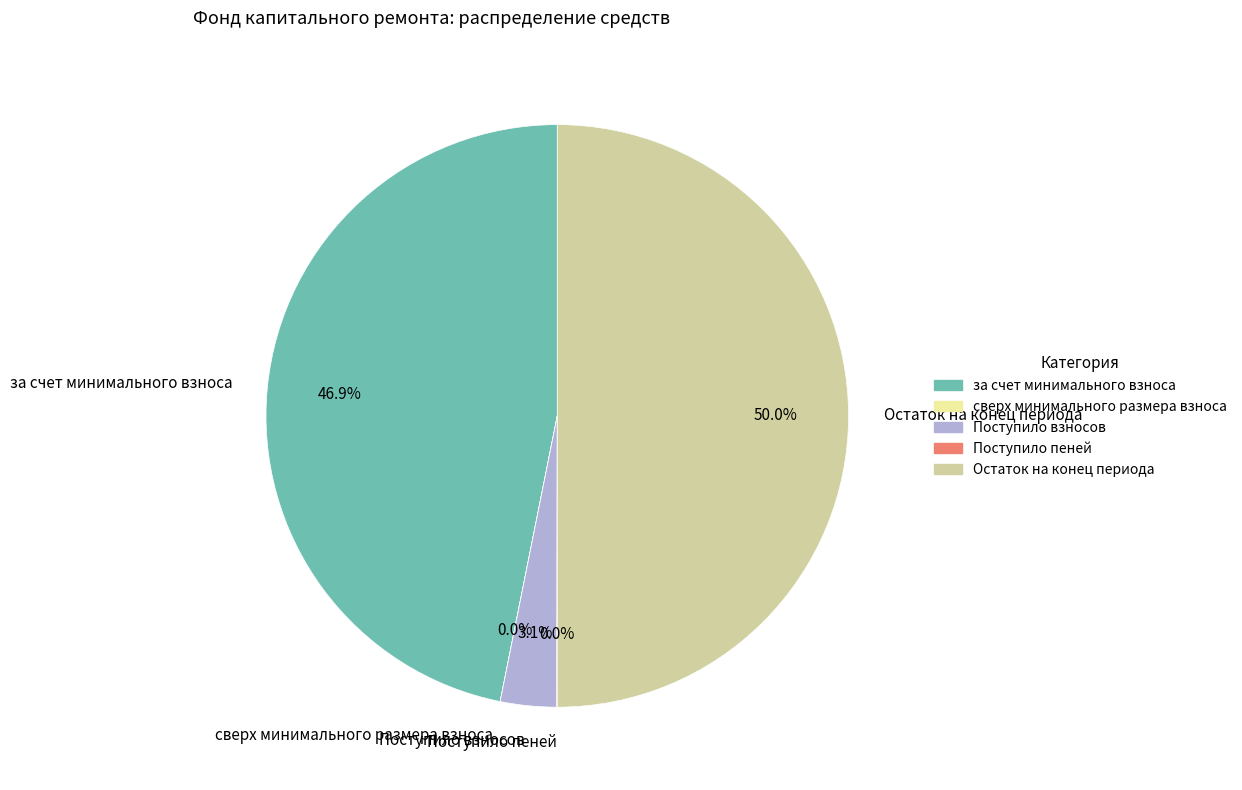

Between Остаток на конец периода and Поступило взносов, which is larger?

Остаток на конец периода